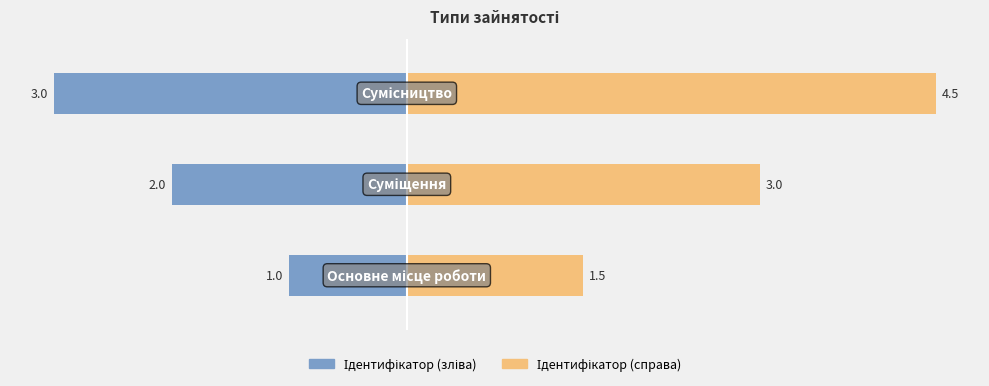

List the series in order of their overall mean, highest first.

Ідентифікатор (справа), Ідентифікатор (зліва)